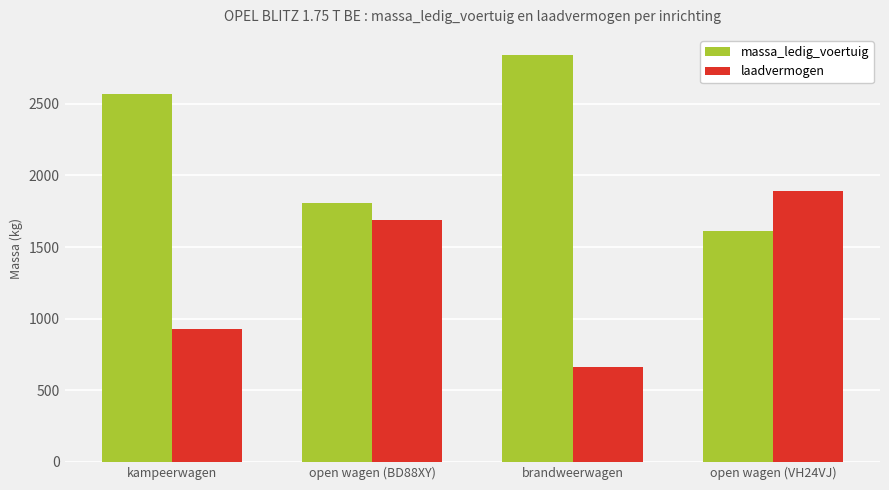

At which label is massa_ledig_voertuig closest to 2225?

kampeerwagen